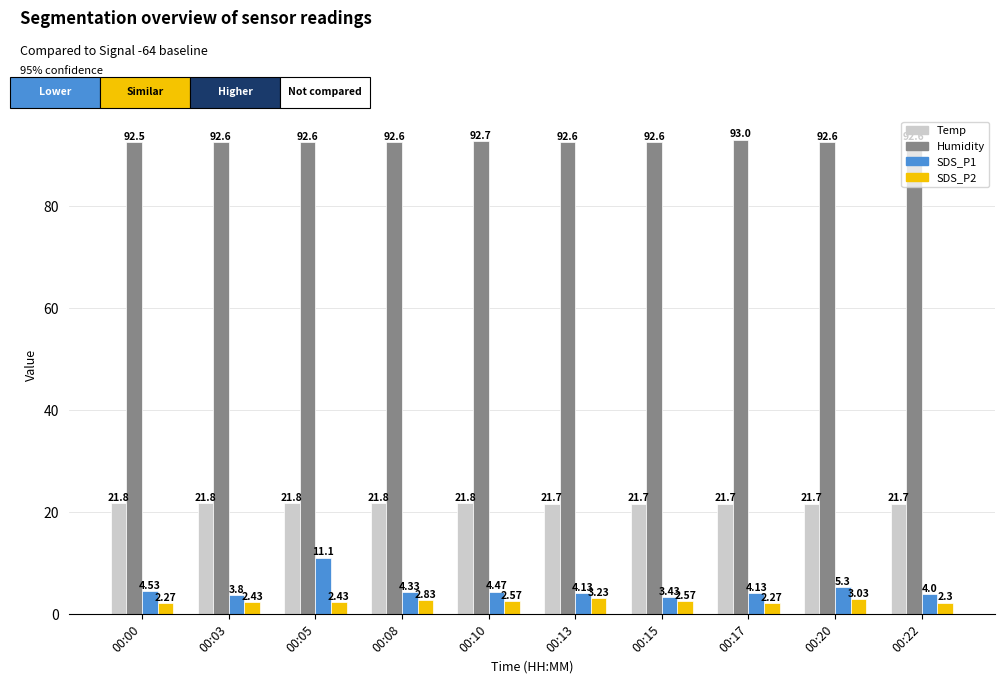

Which series has the largest total across all categories?

Humidity